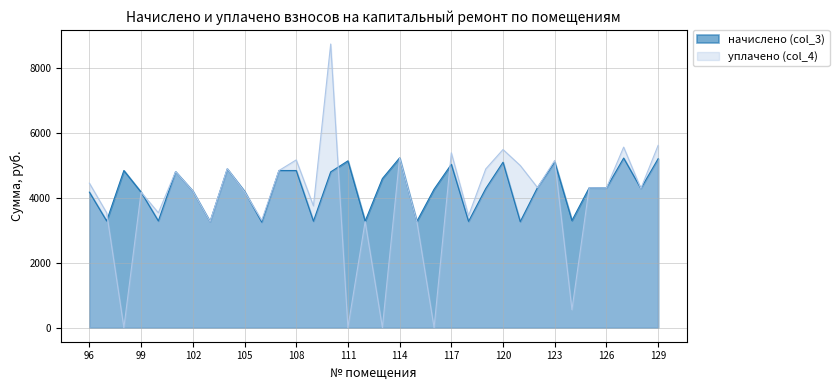

Between 110 and 128, which is larger?

110